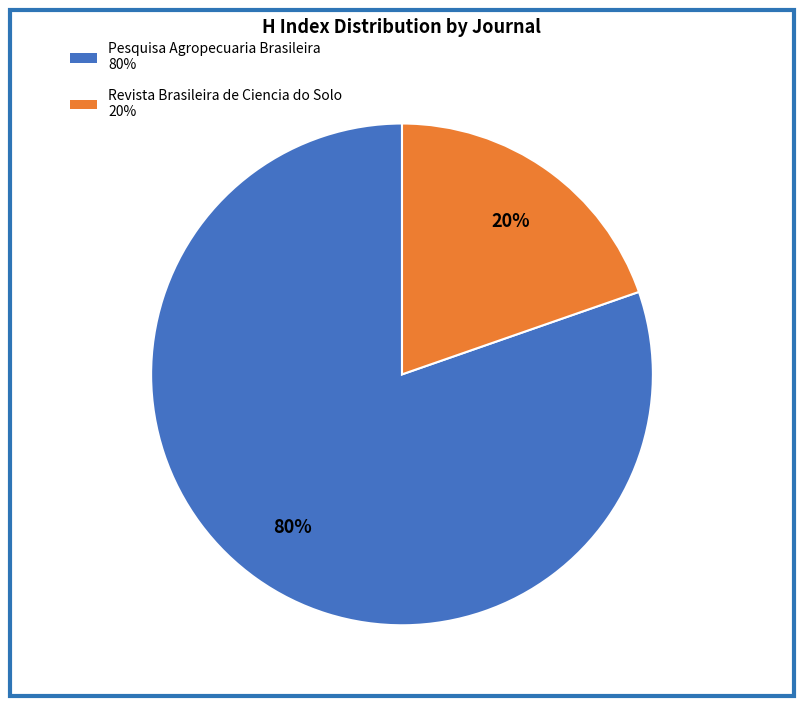

Which slice represents more than half of the pie?

Pesquisa Agropecuaria Brasileira